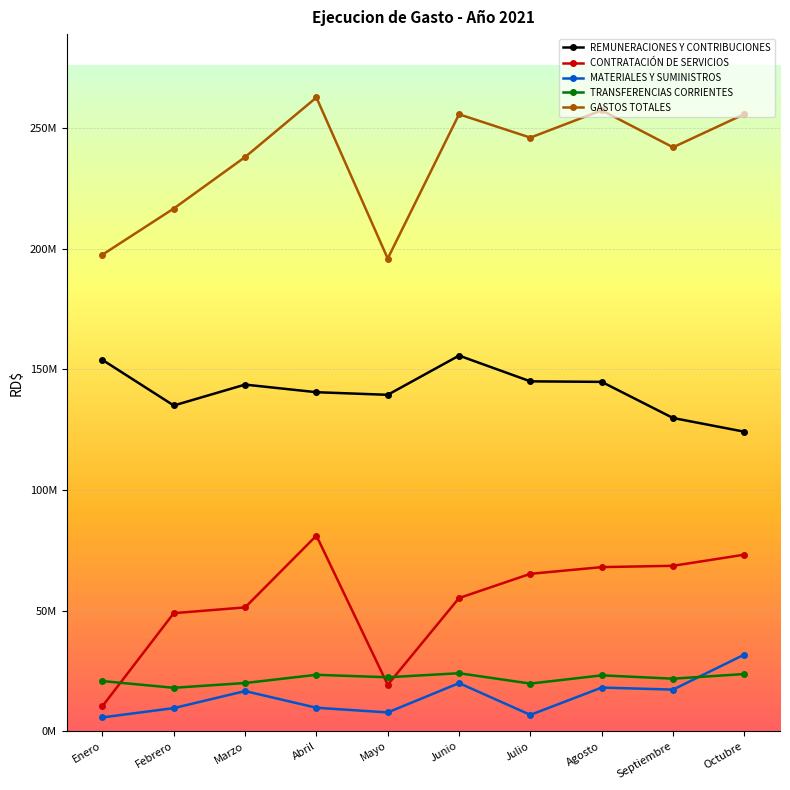

What is the sum of the MATERIALES Y SUMINISTROS values at Octubre and Agosto?

49800983